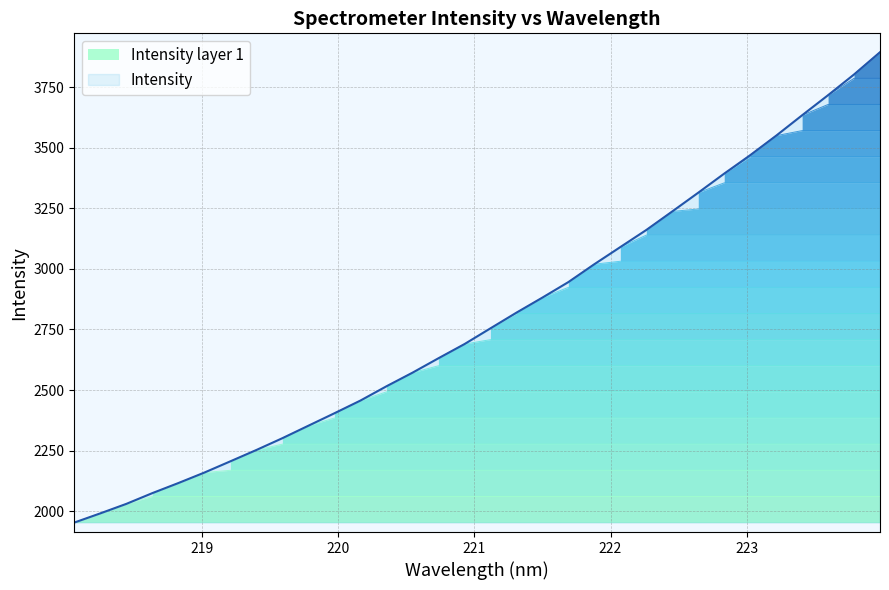

What is the minimum value for Intensity layer 1?

1953.0